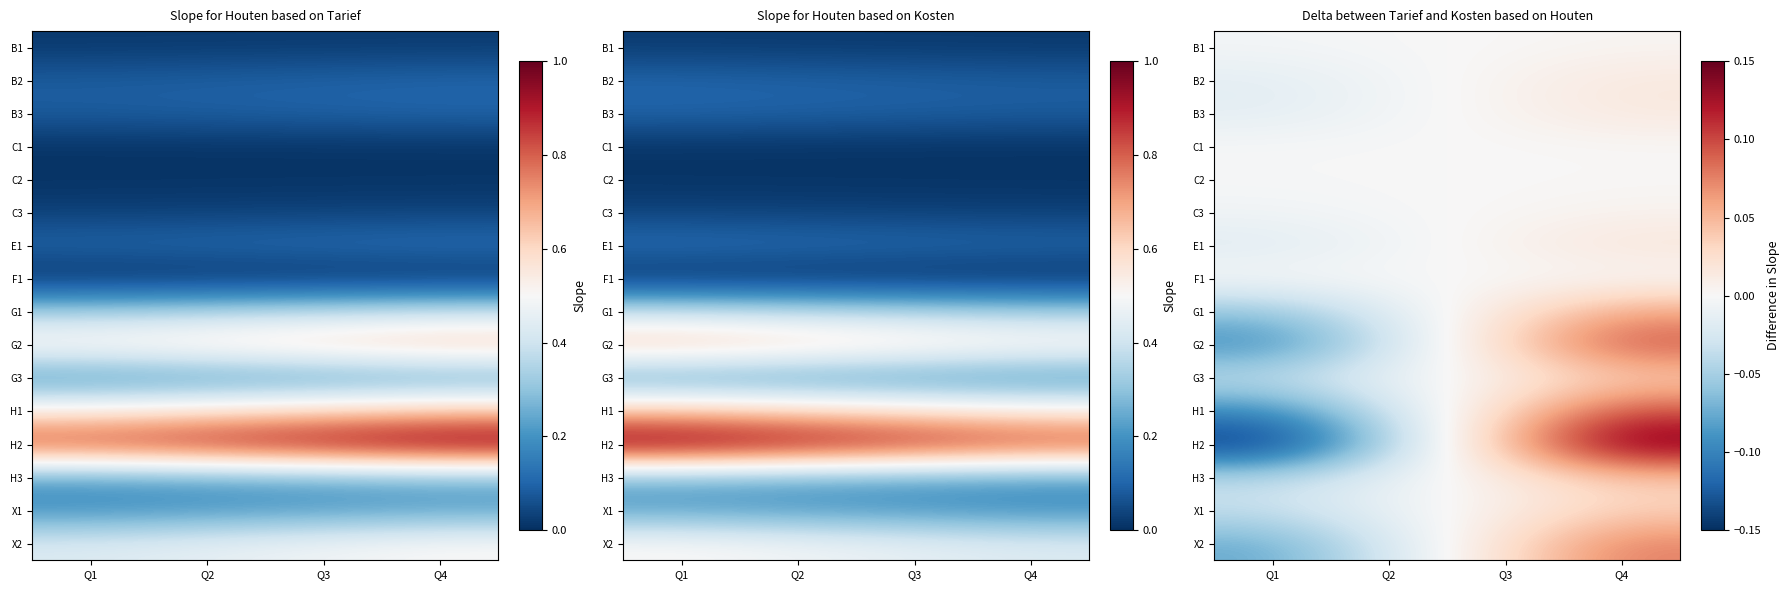

Between Q1 and Q2, which series saw the biggest shift?

H2